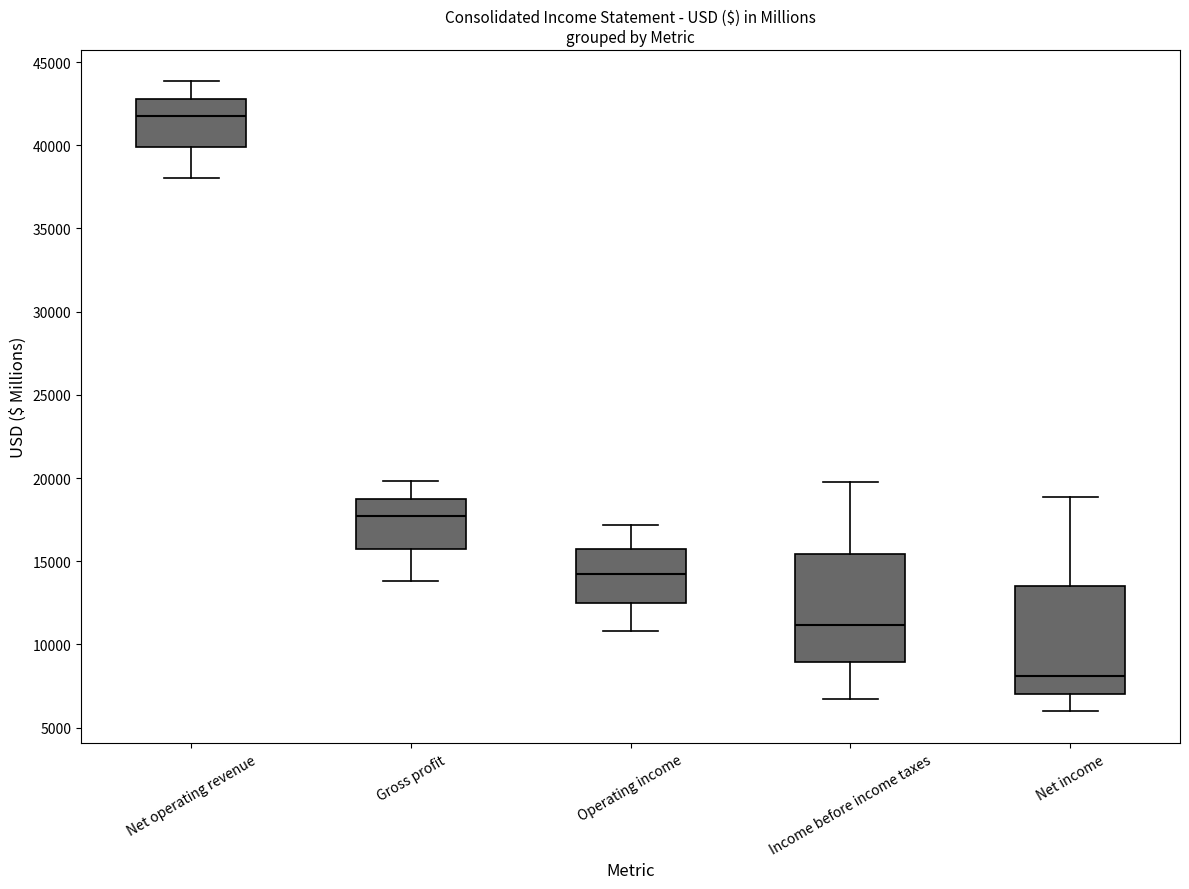

Where is the lower edge of the box for Income before income taxes on the y-axis? The values are not printed on the chart, so give them approximately, as read against the axis.

9000